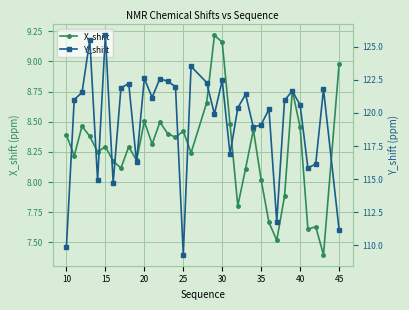

How many series are shown in this chart?

2